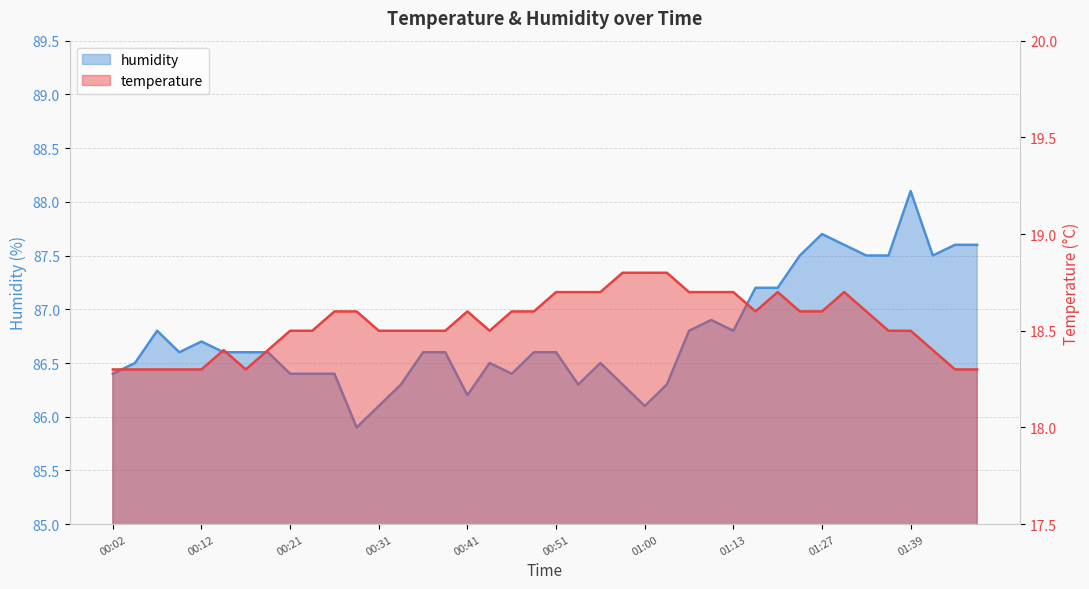

Is it true that humidity equals 86.9 at 01:11?

True